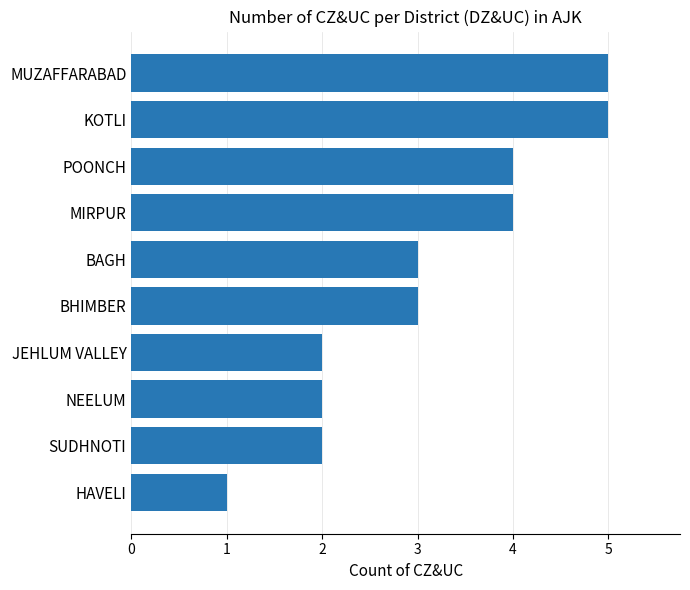

Reading bottom to top, what are all the values shown in this chart?

1	2	2	2	3	3	4	4	5	5